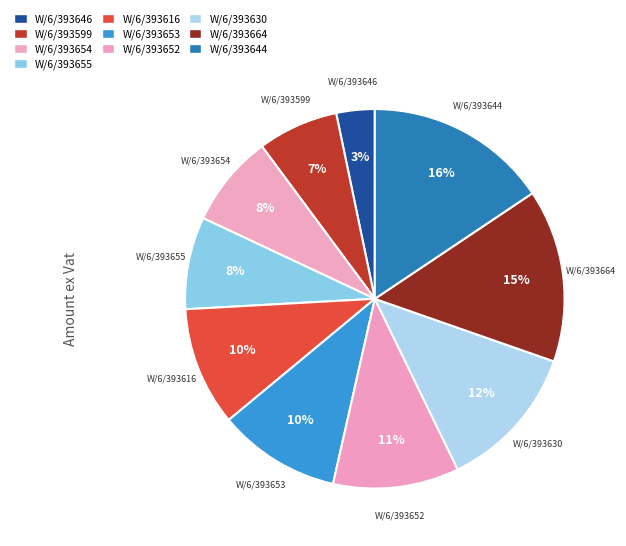

How many slices are in this pie chart?

10